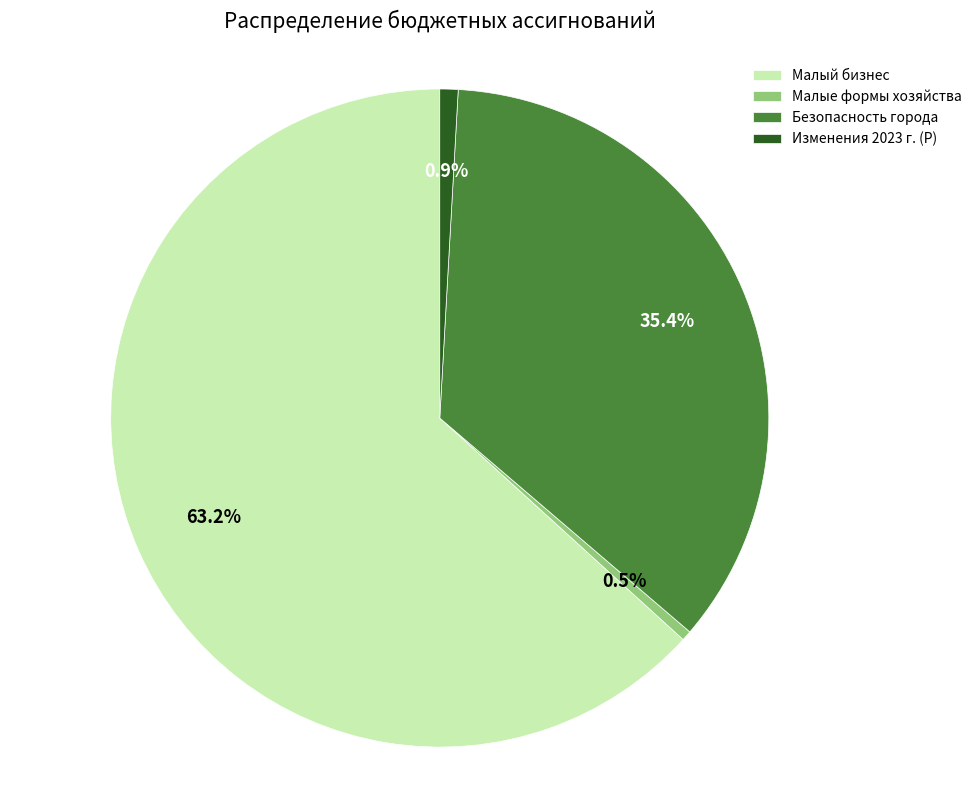

What is the majority slice?

Малый бизнес